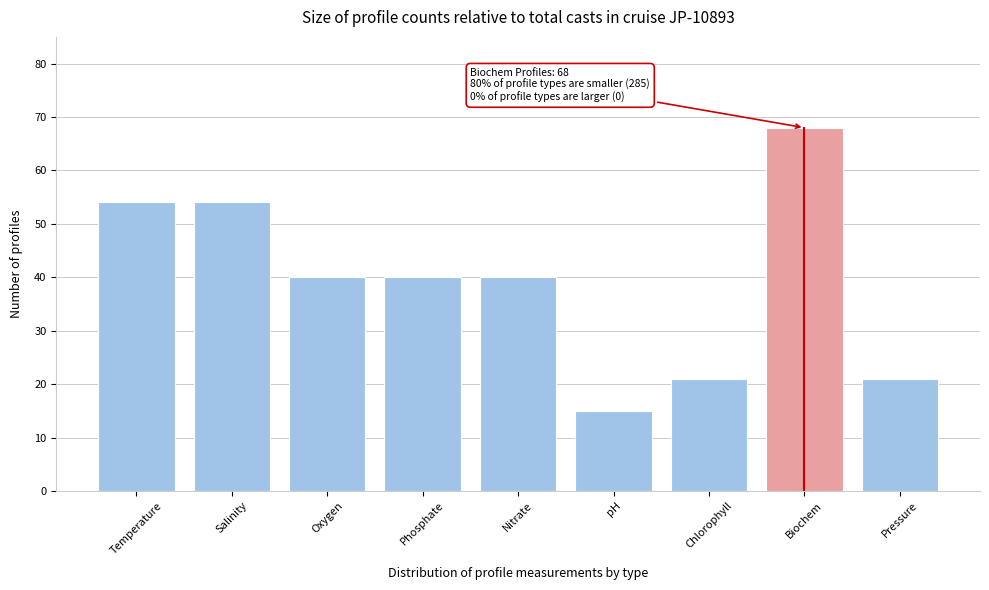

Reading left to right, list all the values displayed in this chart.

54	54	40	40	40	15	21	68	21